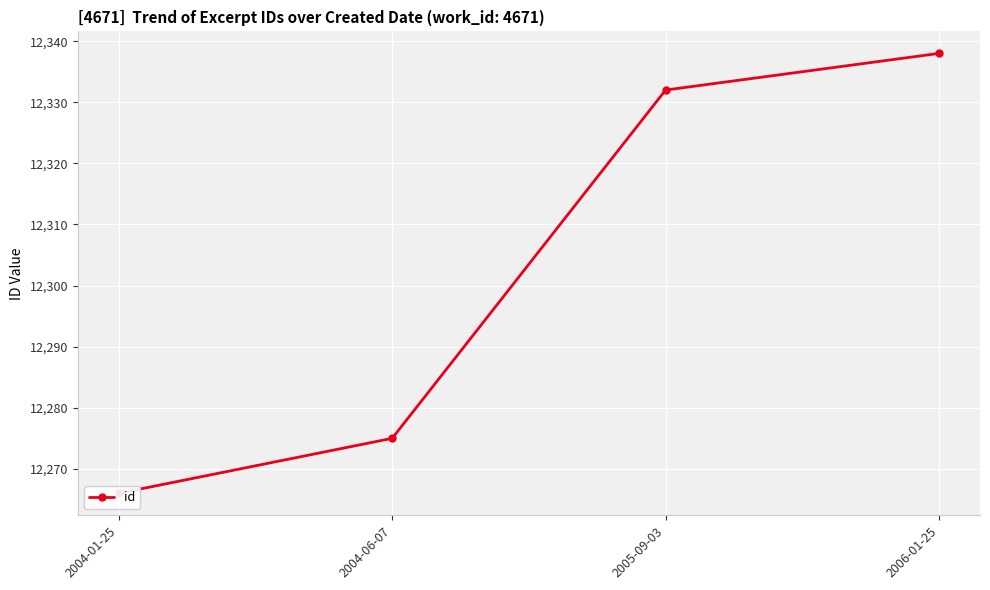

What is the change in value from 2004-06-07 to 2005-09-03?

+57